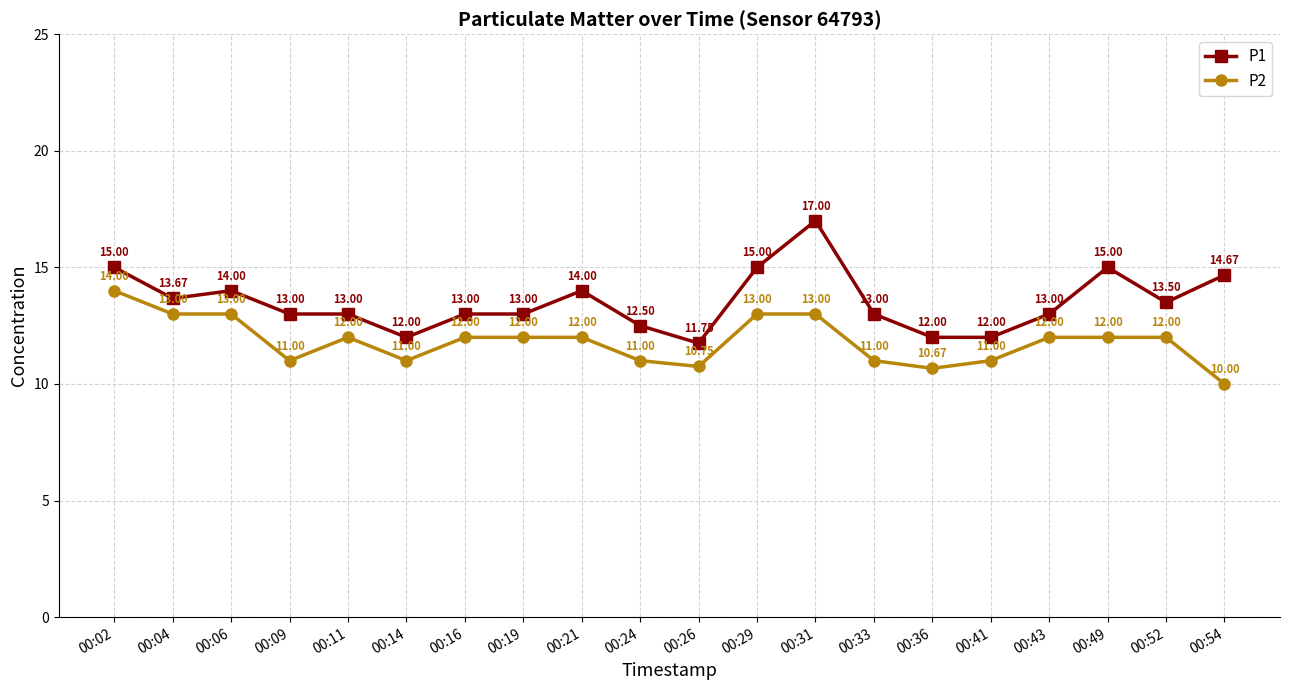

Which label corresponds to the largest value in the chart?

00:31